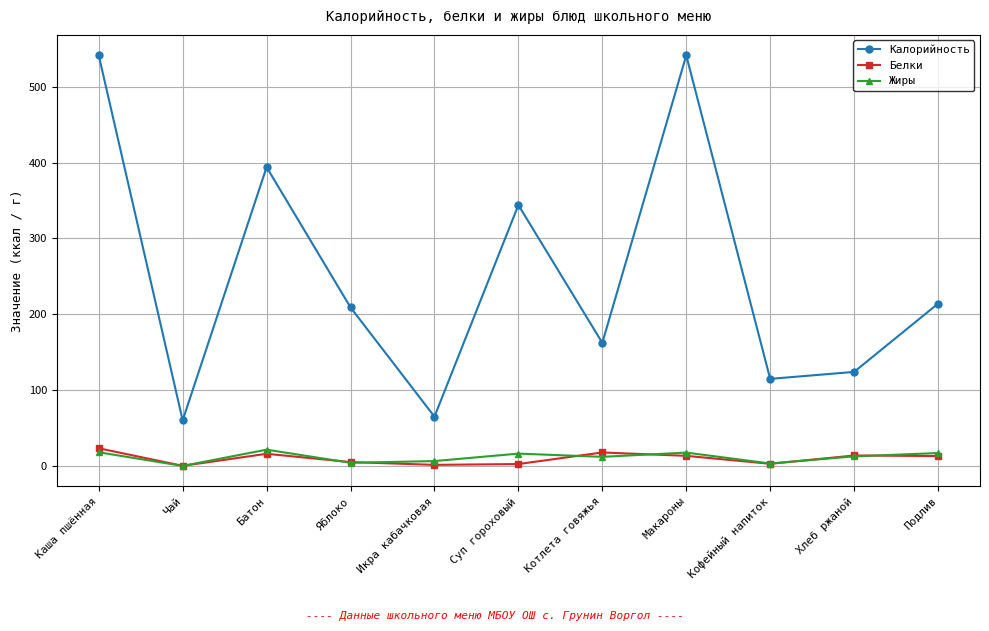

What is the greatest value displayed?

541.4